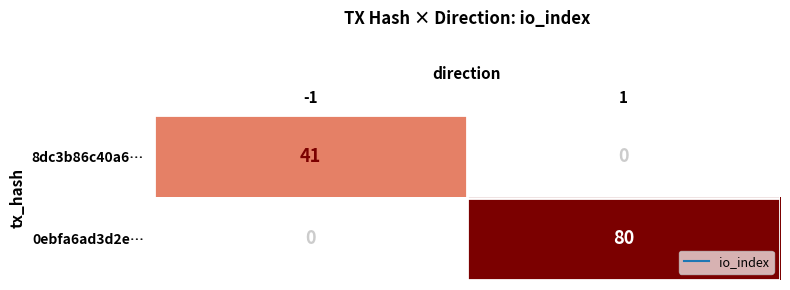

Reading left to right, transcribe all the data shown in this chart.

8dc3b86c40a6…: 41	0
0ebfa6ad3d2e…: 0	80